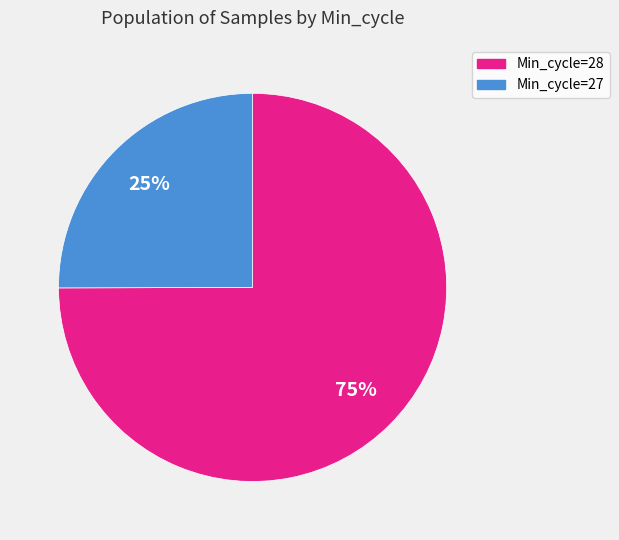

Is the sum of Min_cycle=28 and Min_cycle=27 greater than half?

Yes